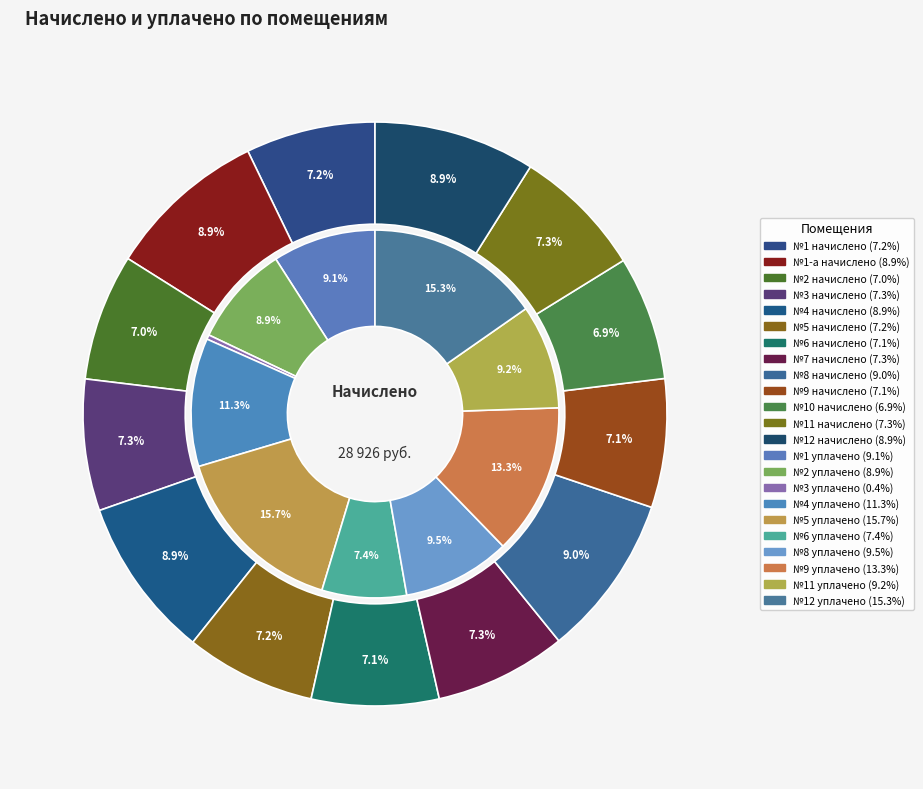

Does 7 account for over 50% of the chart?

No